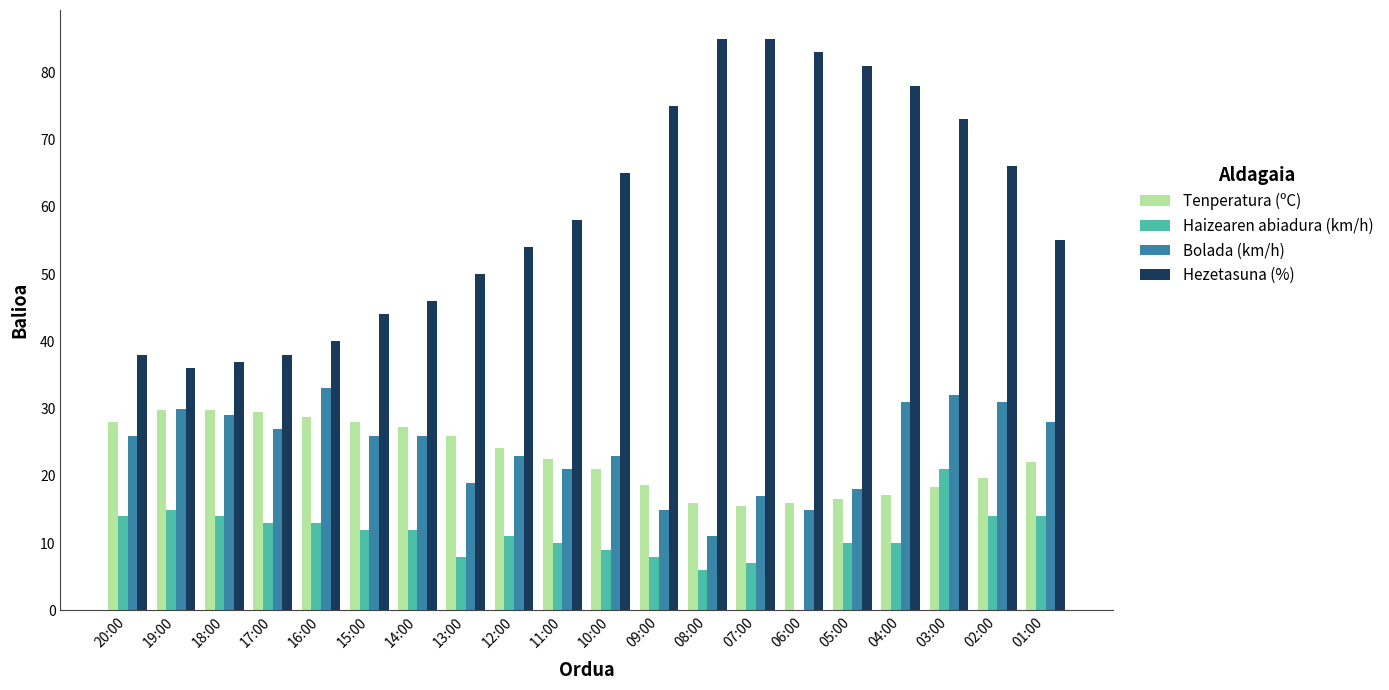

What is the sum of all Bolada (km/h) values?

481.0